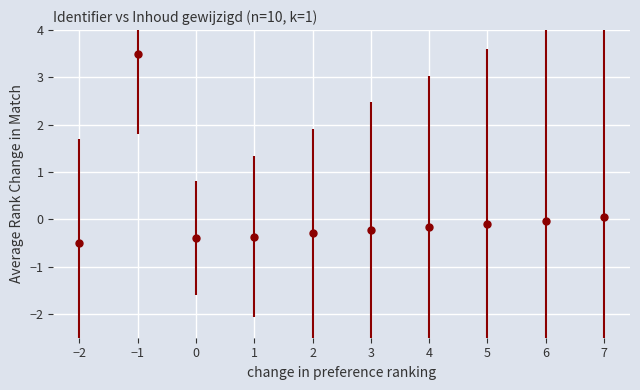

How many distinct data groups are displayed?

1